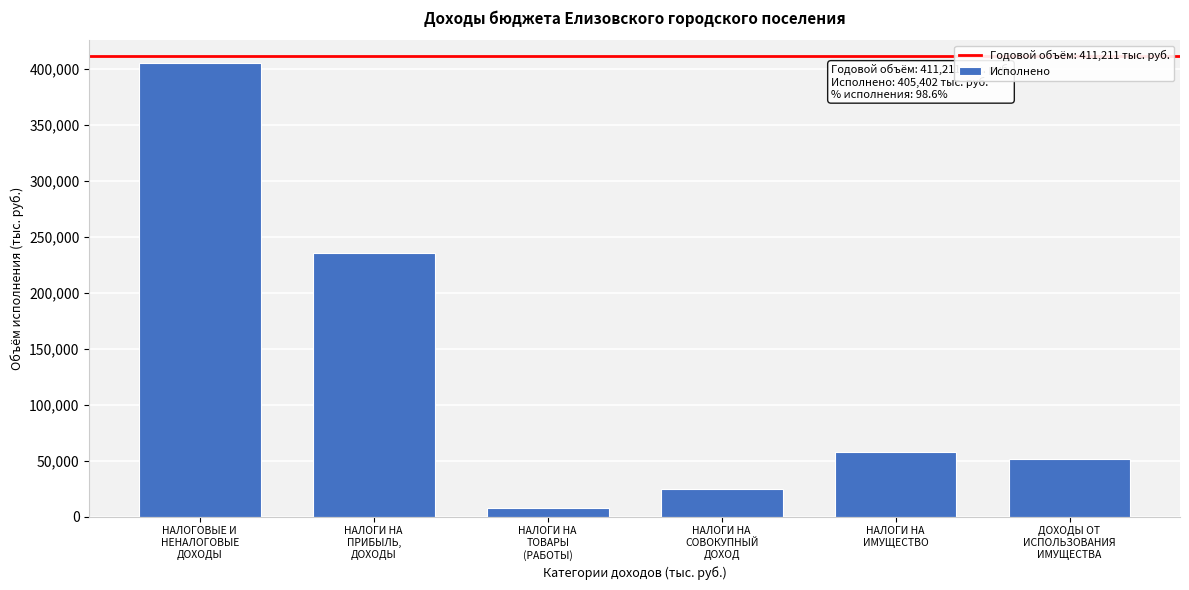

Reading left to right, list all the values displayed in this chart.

405401.9	235775.0	7800.1	25234.2	58080.5	51178.1